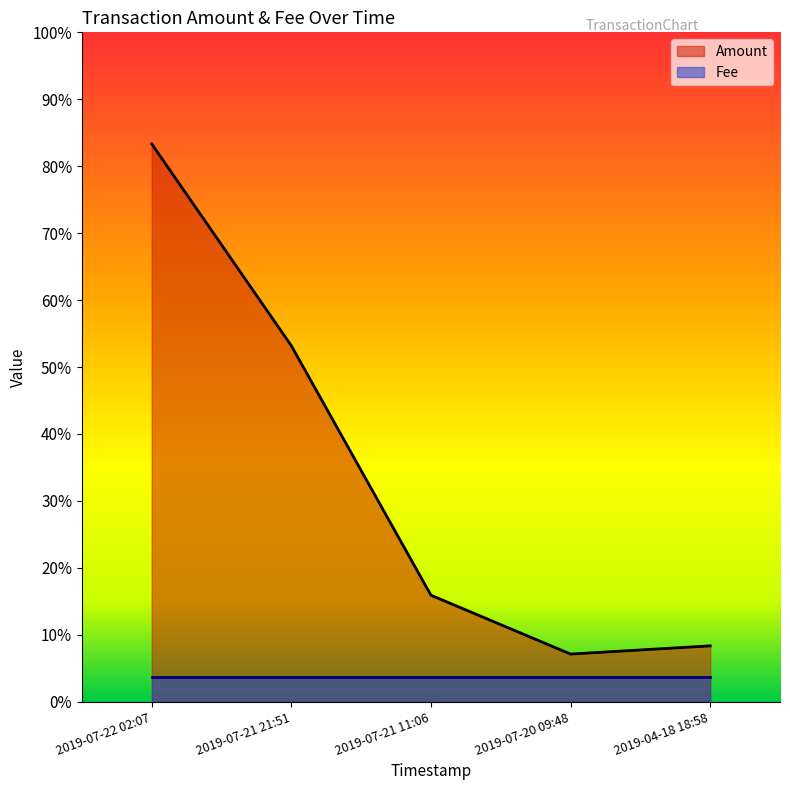

Reading left to right, transcribe all the data shown in this chart.

2019-07-22 02:07=0.8	2019-07-21 21:51=0.5	2019-07-21 11:06=0.2	2019-07-20 09:48=0.1	2019-04-18 18:58=0.1